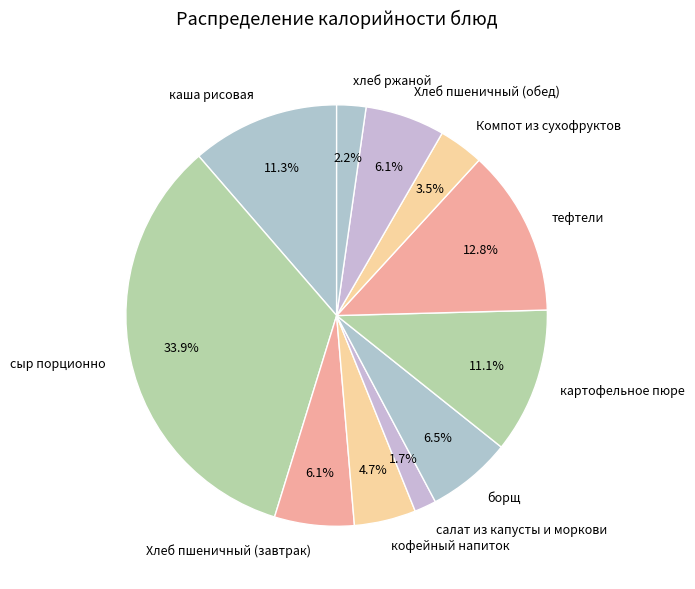

To the nearest percent, what is the difference between the largest and smallest slice percentages?

32%